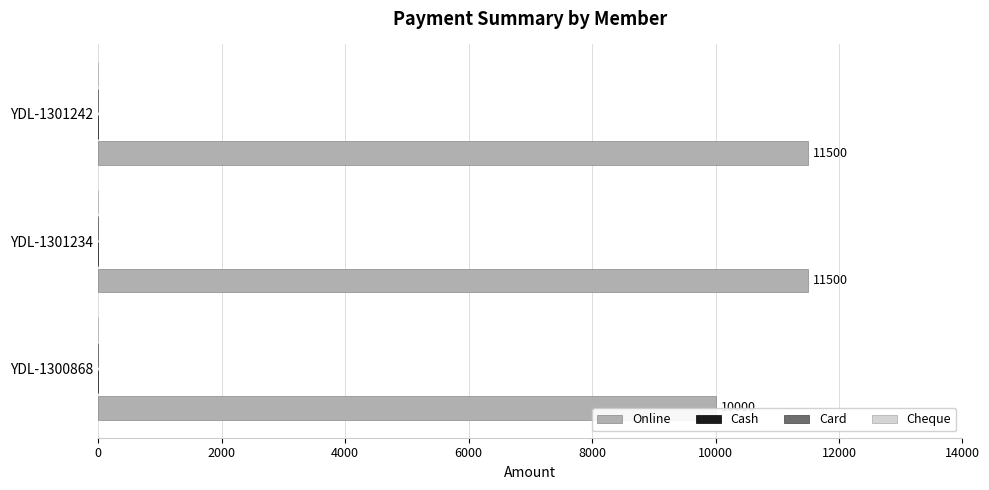

What is the sum of all values?

33000